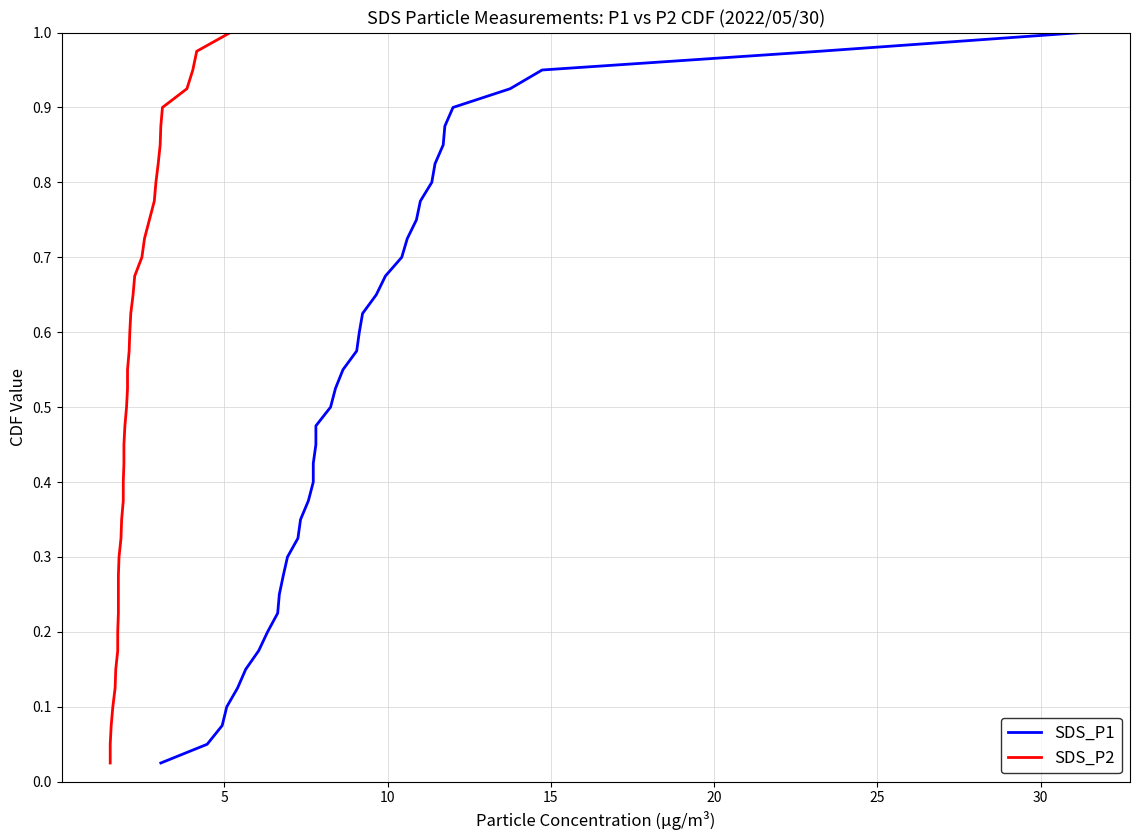

True or false: SDS_P1 has more than 2 points higher than both neighbors.

False